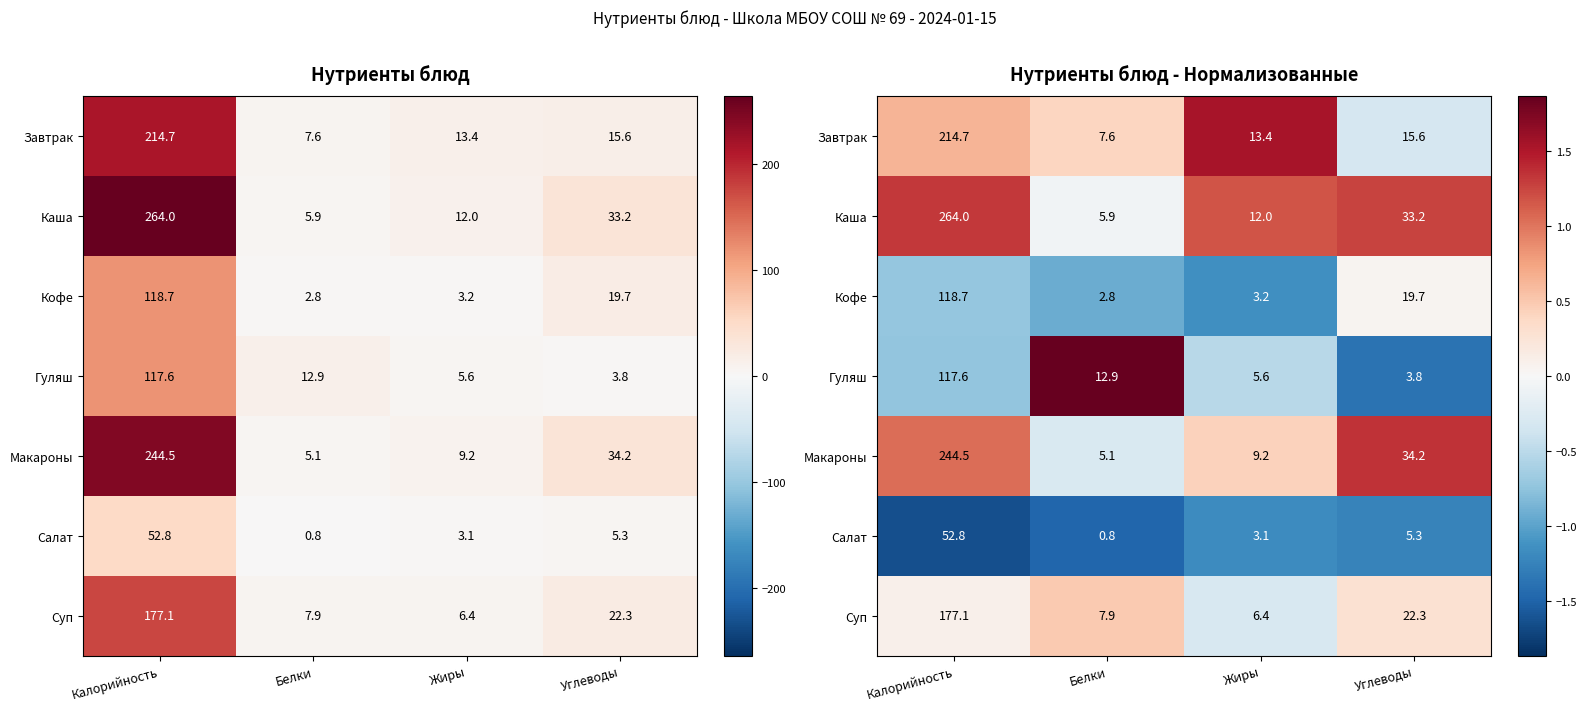

The Гуляш series shows -2.1 at Углеводы. True or false?

False